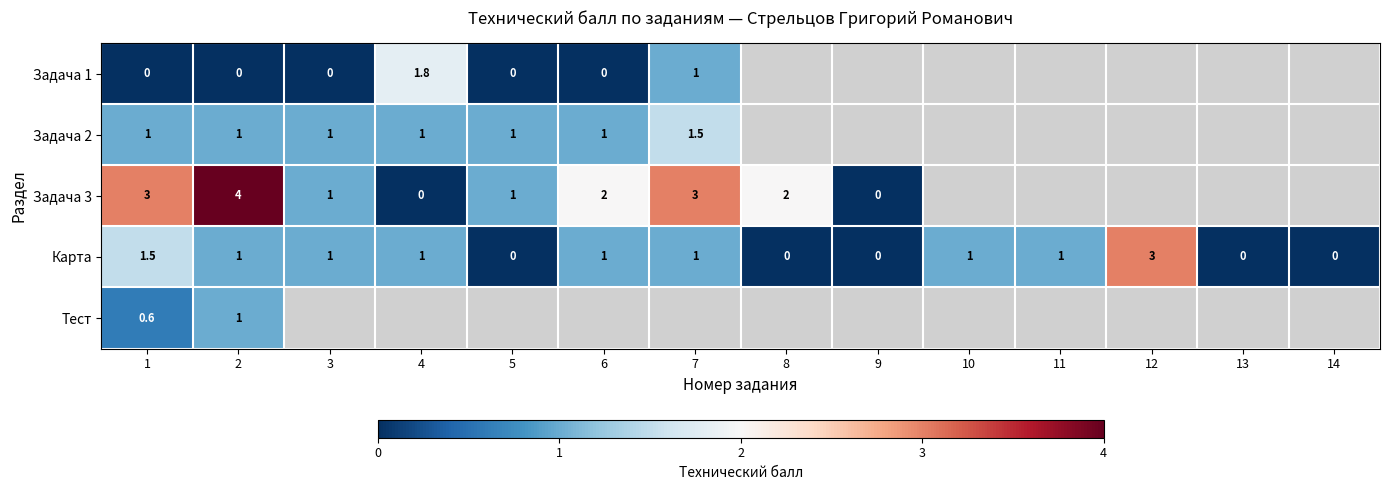

At how many categories does at least one series exceed 1?

7